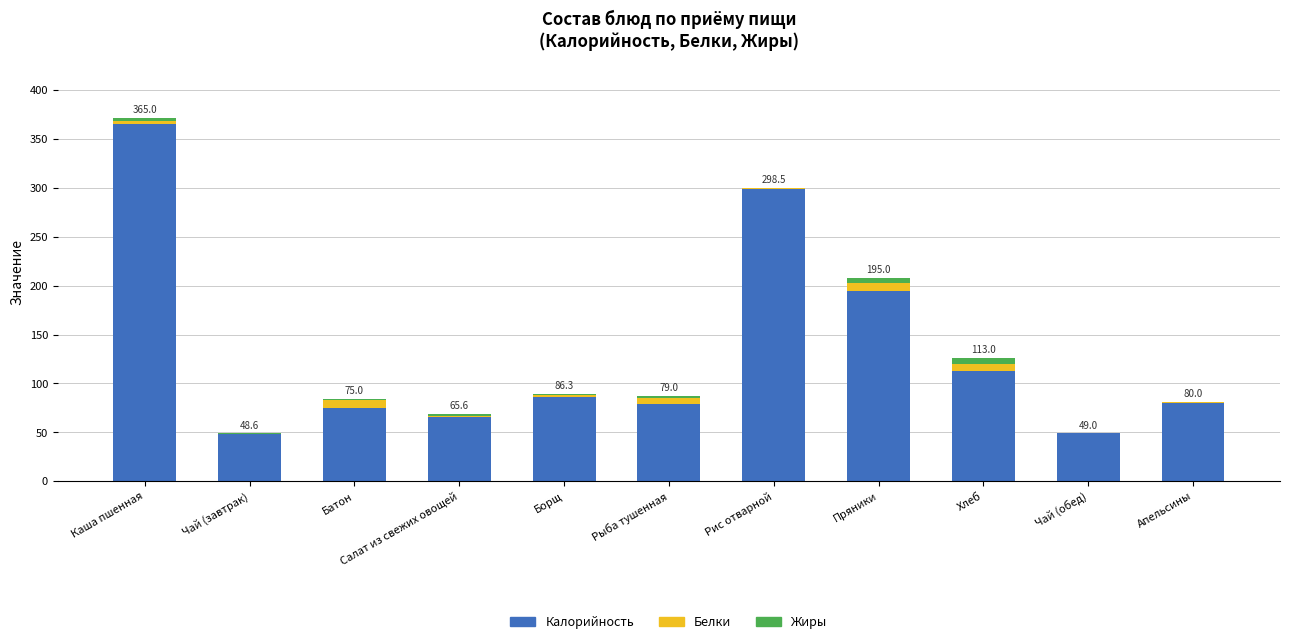

How many data points does each series have?

11